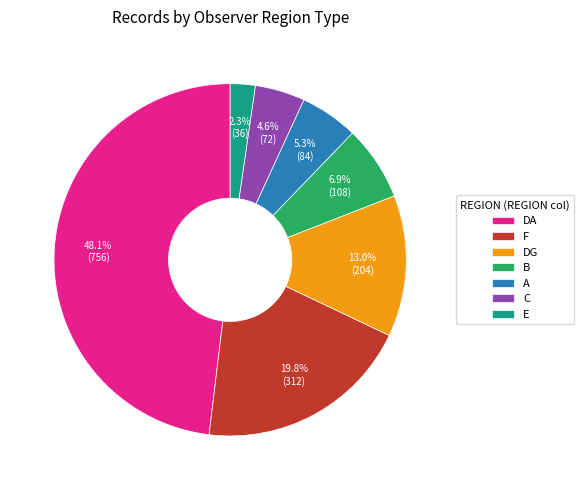

Which has a higher value, DA or B?

DA